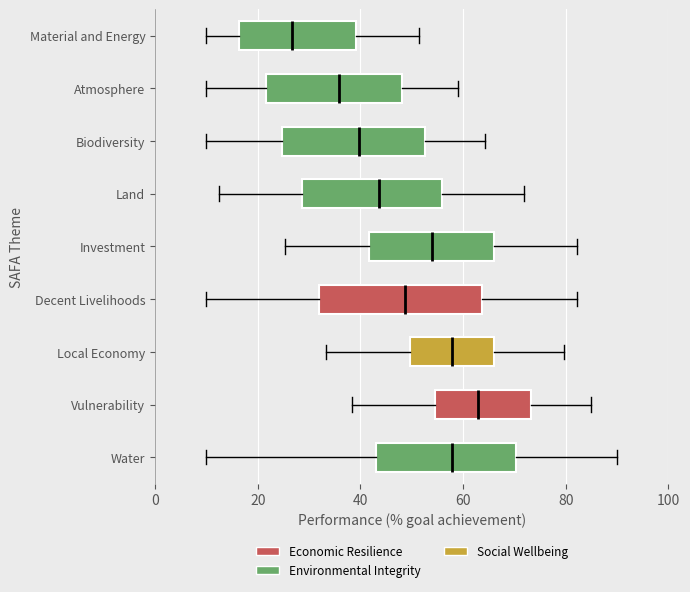

Comparing the boxes themselves (not the whiskers), which one is the widest?

Decent Livelihoods